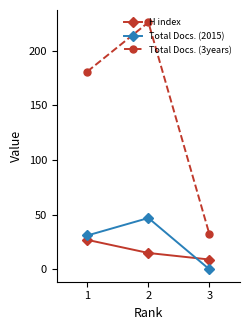

Which series changed the most between 1 and 3?

Total Docs. (3years)